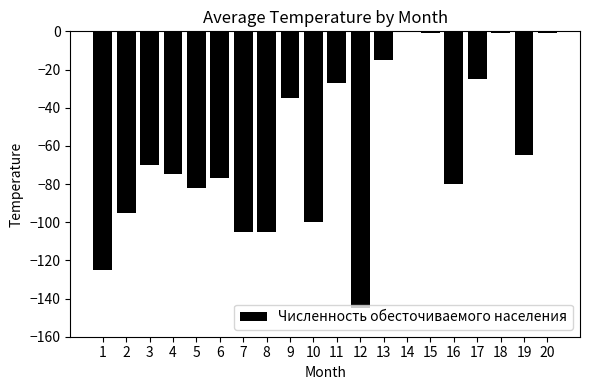

Are the bars grouped side by side (vs. stacked)?

No